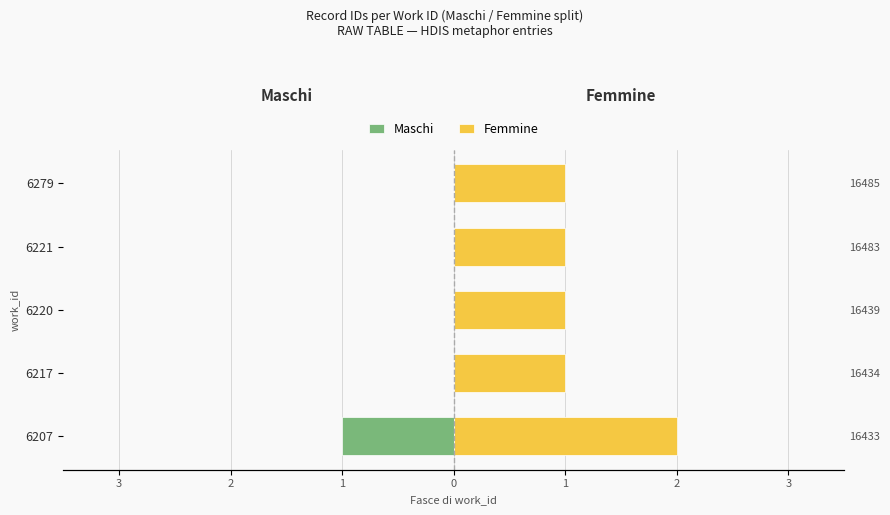

What is the average value of the Femmine series?

1